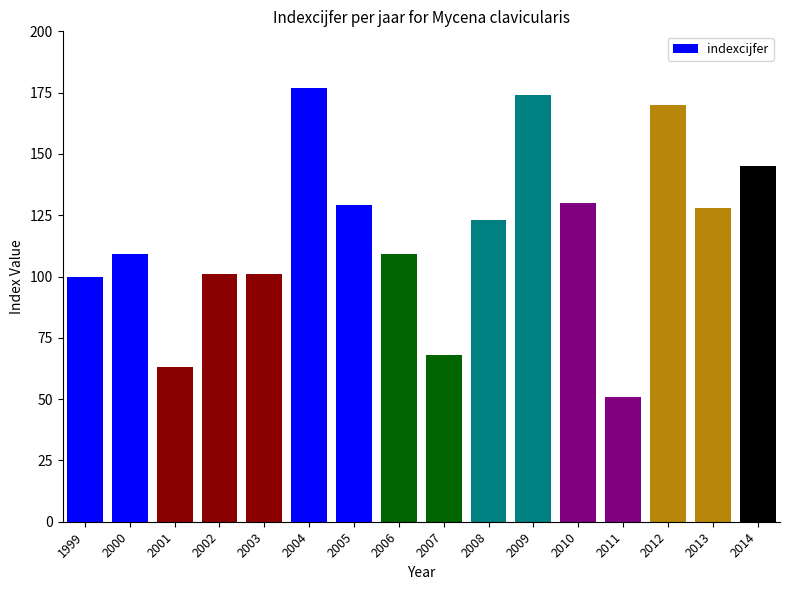

Does the chart contain any negative values?

No